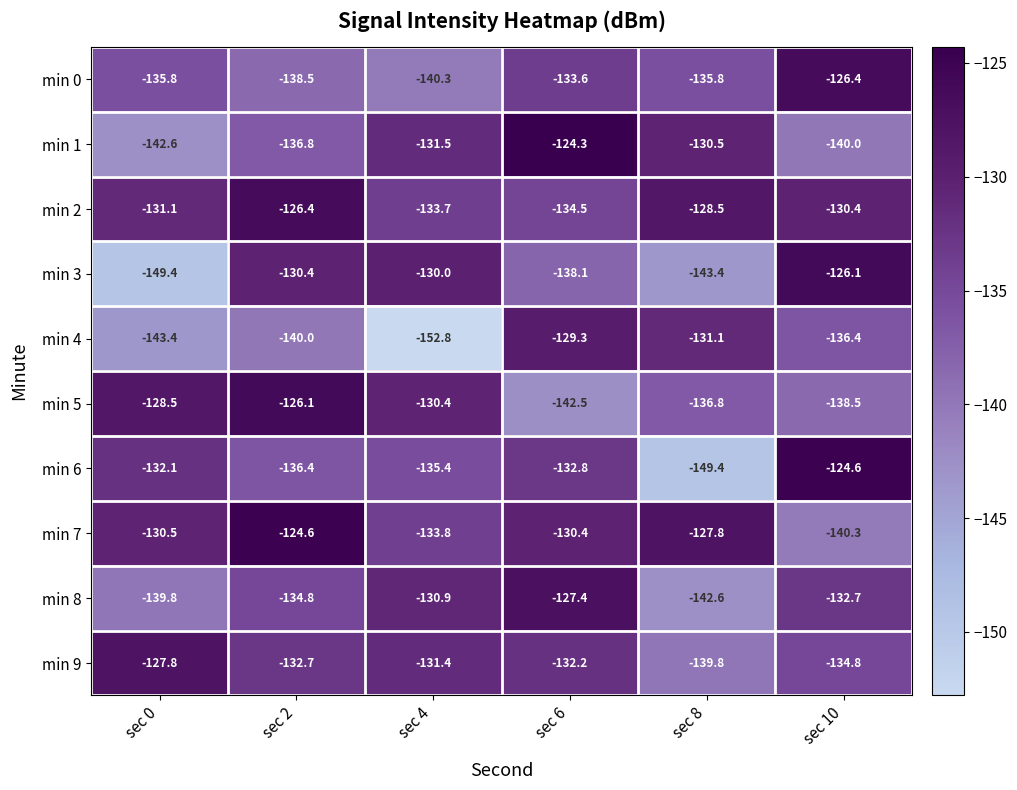

The min 1 series shows -204.5 at sec 2. True or false?

False